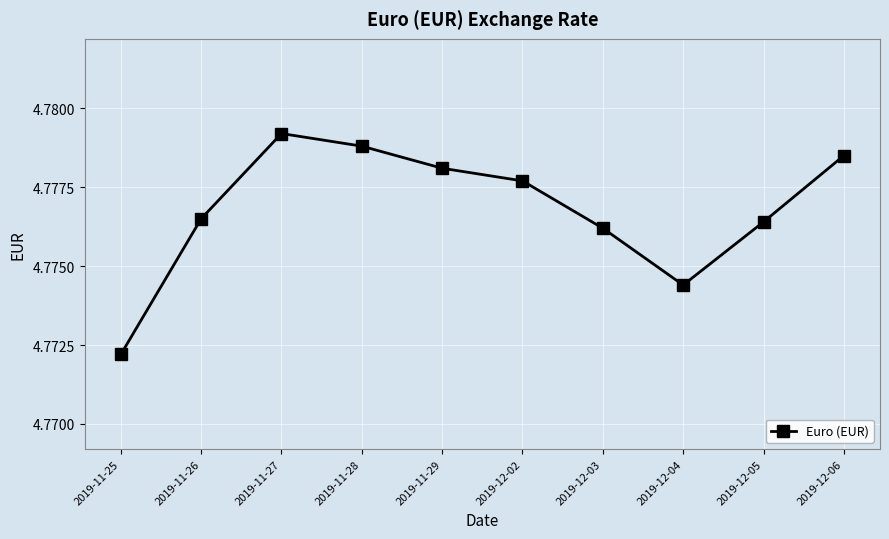

At which category does the chart reach its minimum across all series?

2019-11-25